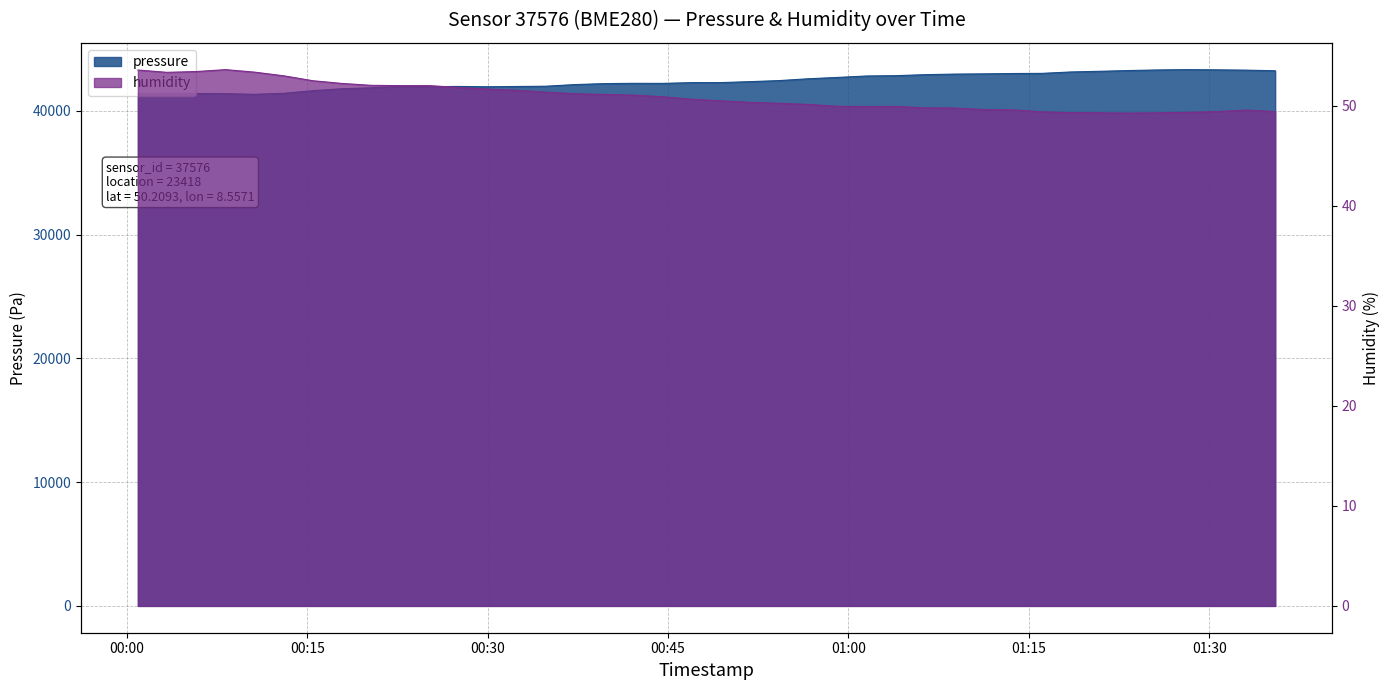

What is the difference between the second highest and second lowest values in the pressure series?

1924.5